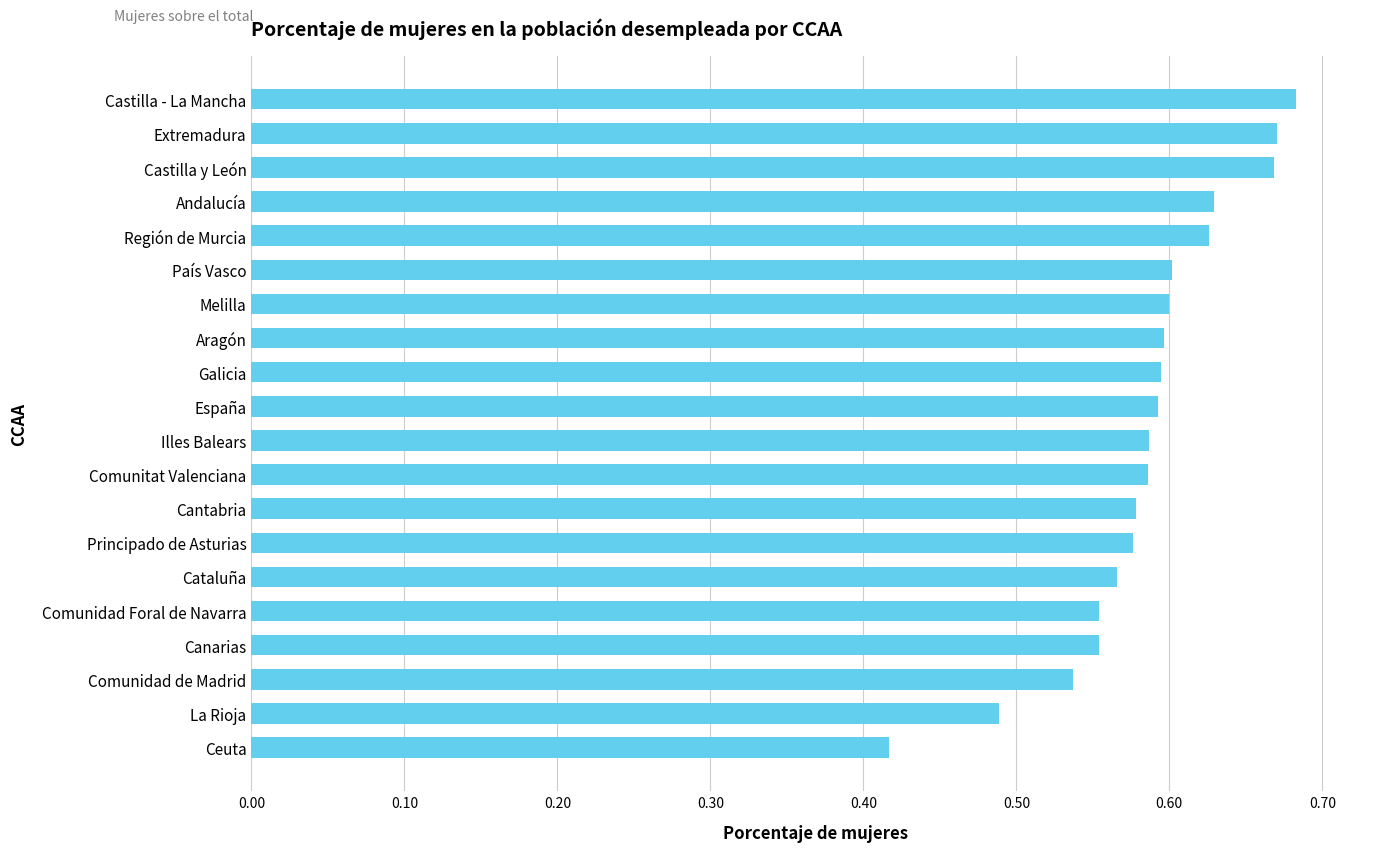

True or false: the data shows 0.9 at Cantabria.

False